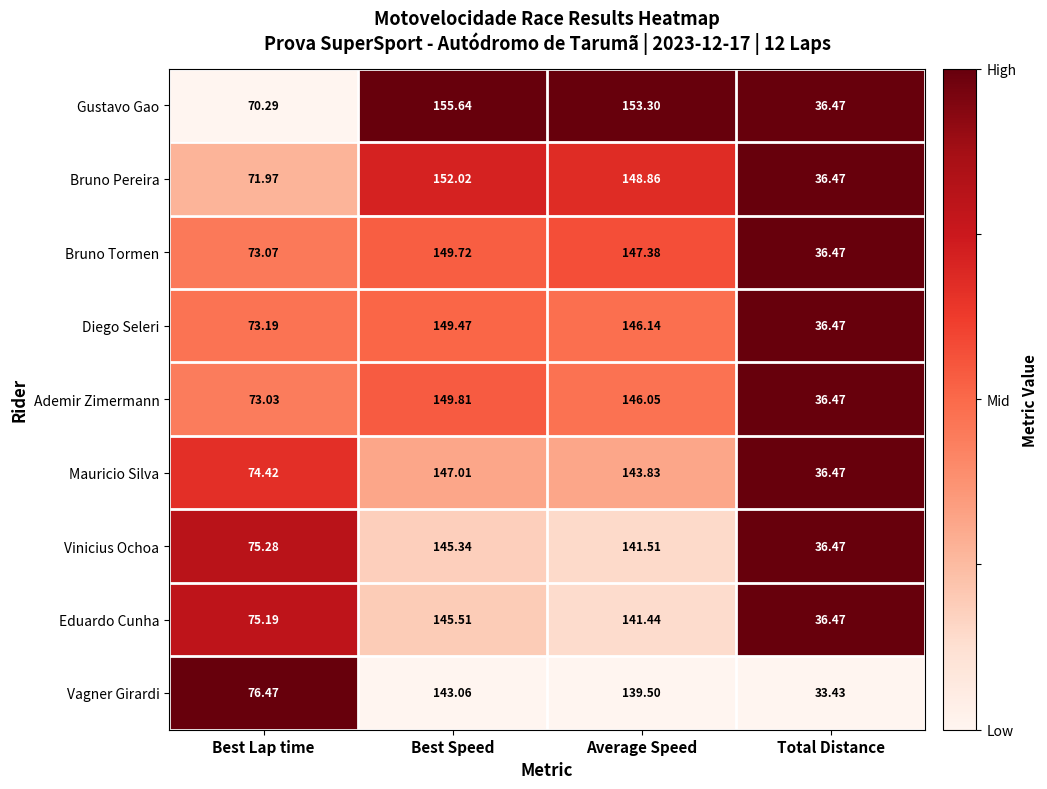

Which series has the widest spread of values?

Gustavo Gao